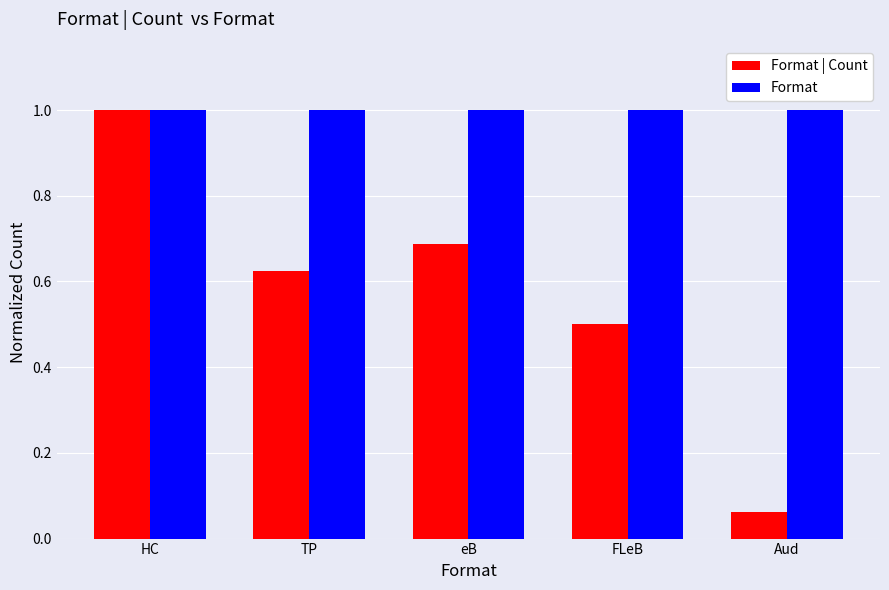

Which series has the largest total across all categories?

Format